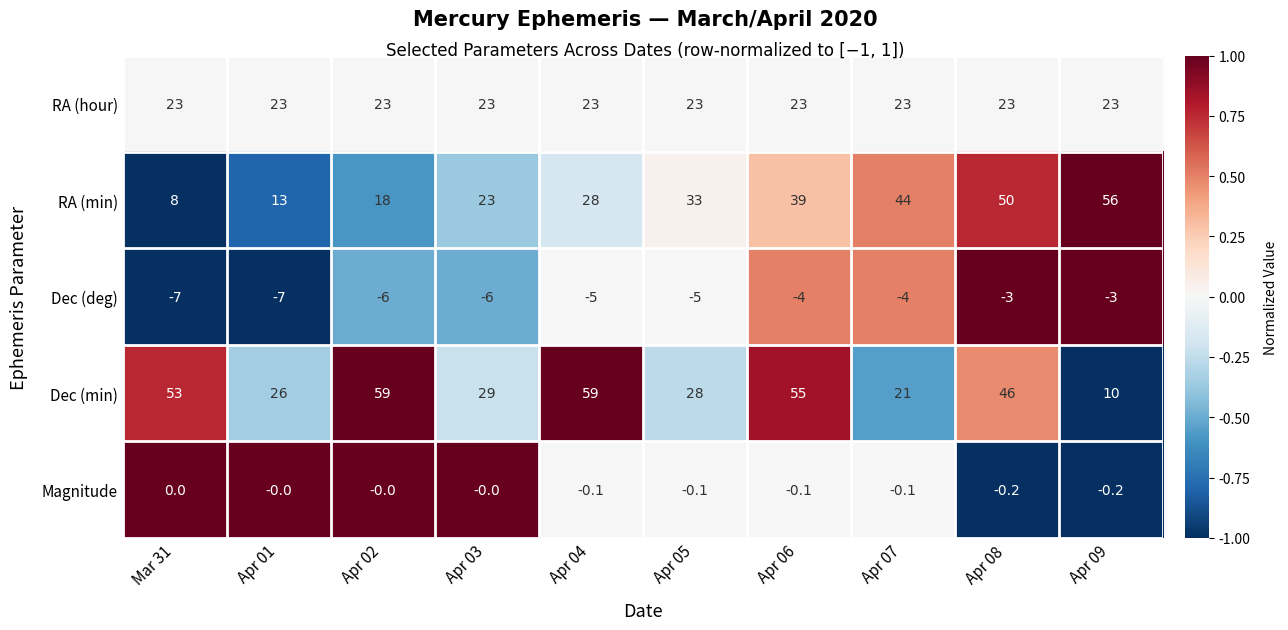

Which series changed the most between Apr 02 and Apr 09?

Dec (min)